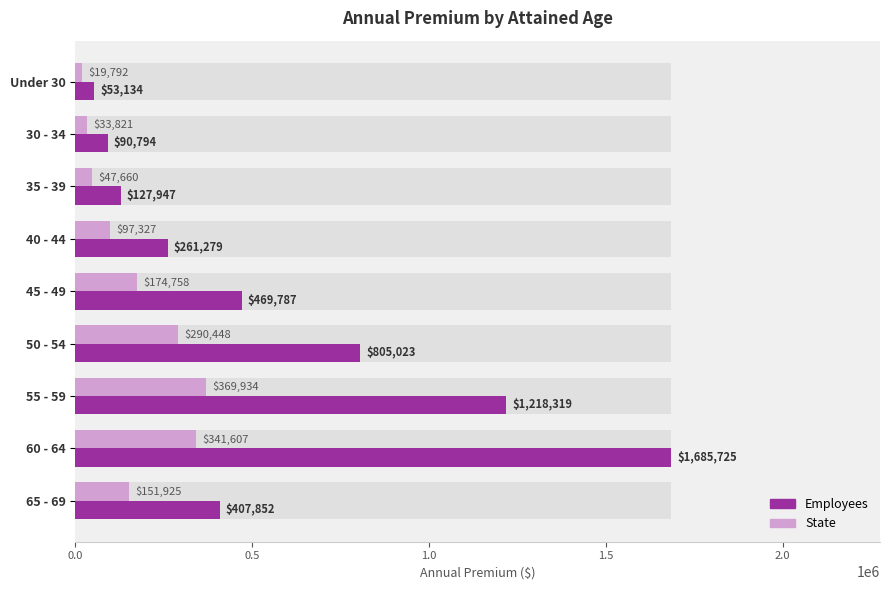

Reading right to left, transcribe all the data shown in this chart.

Employees: 407851.6	1685725.4	1218318.9	805023.4	469787.0	261279.5	127946.7	90794.4	53133.6
State: 151924.7	341607.0	369934.1	290447.7	174758.2	97326.6	47660.1	33820.9	19792.3